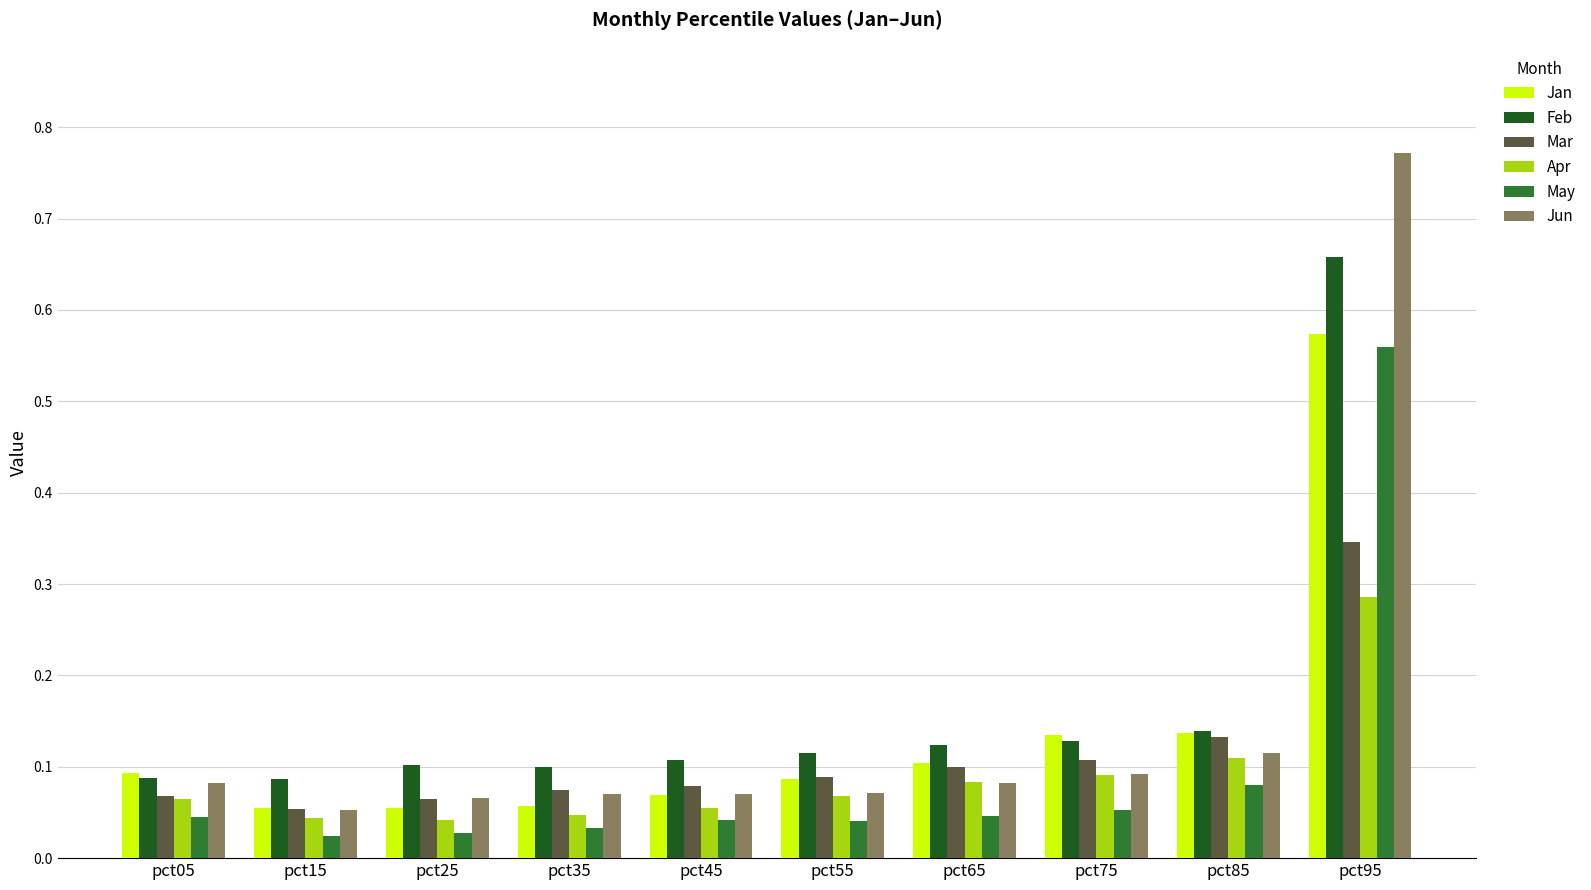

Count the Apr values in the range 0 to 1.

10